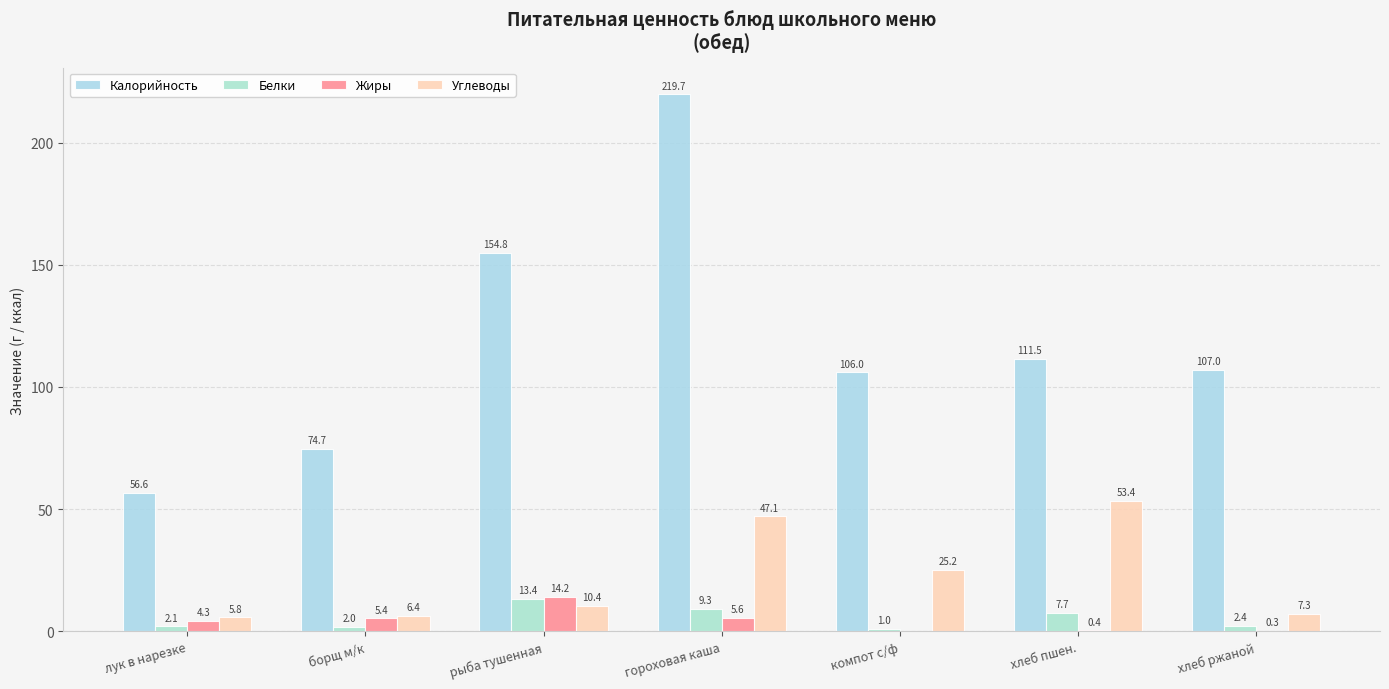

At how many categories does at least one series exceed 81?

5